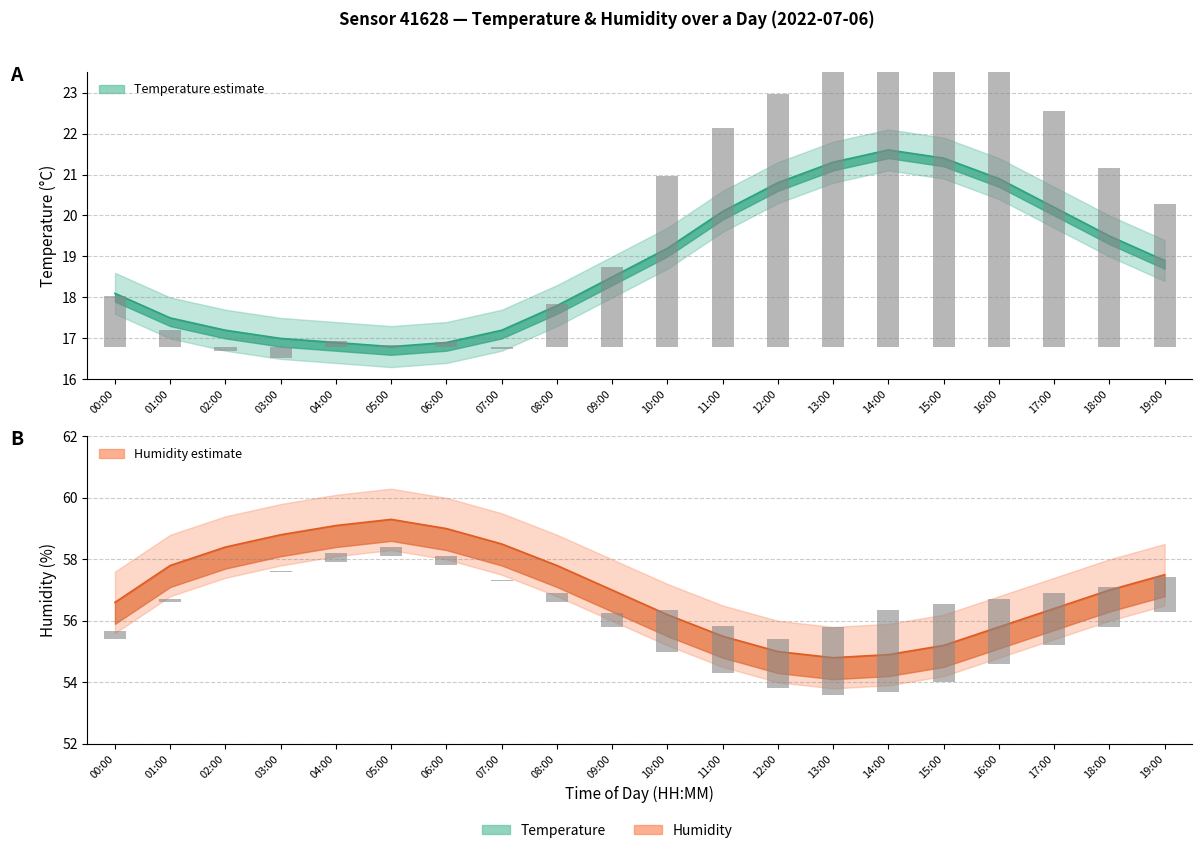

What is the difference between the maximum and minimum values in the humidity series?

4.5